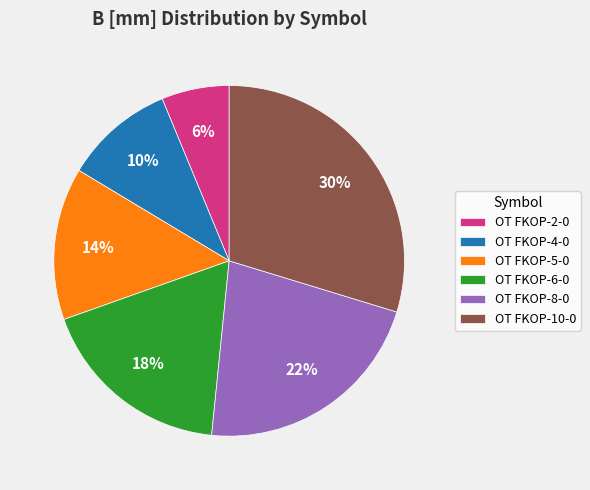

Approximately how many times larger is the value at OT FKOP-4-0 compared to OT FKOP-5-0?

0.7